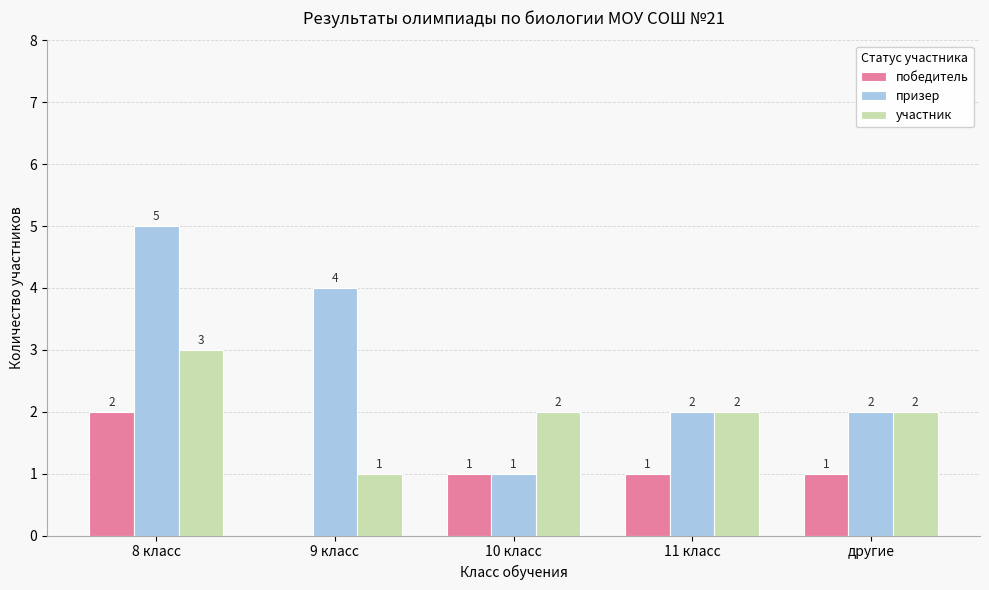

The призер series shows 5 at 8 класс. True or false?

True